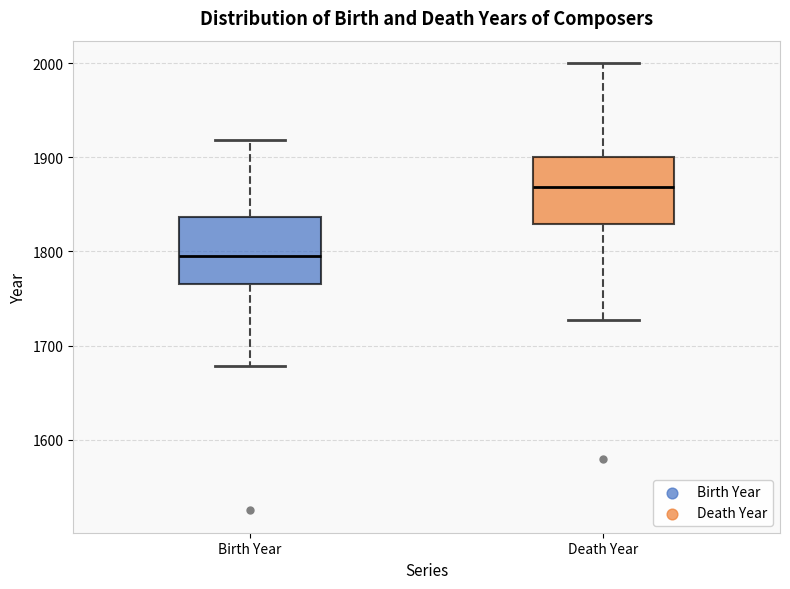

Reading left to right, read every box against the y-axis: the position of its median line, the range the box covers, and the ends of its whiskers. The values are not printed on the chart, so give them approximately, as read against the axis.

Birth Year: median 1800, box 1770 to 1840, whiskers 1680 to 1920
Death Year: median 1870, box 1830 to 1900, whiskers 1730 to 2000